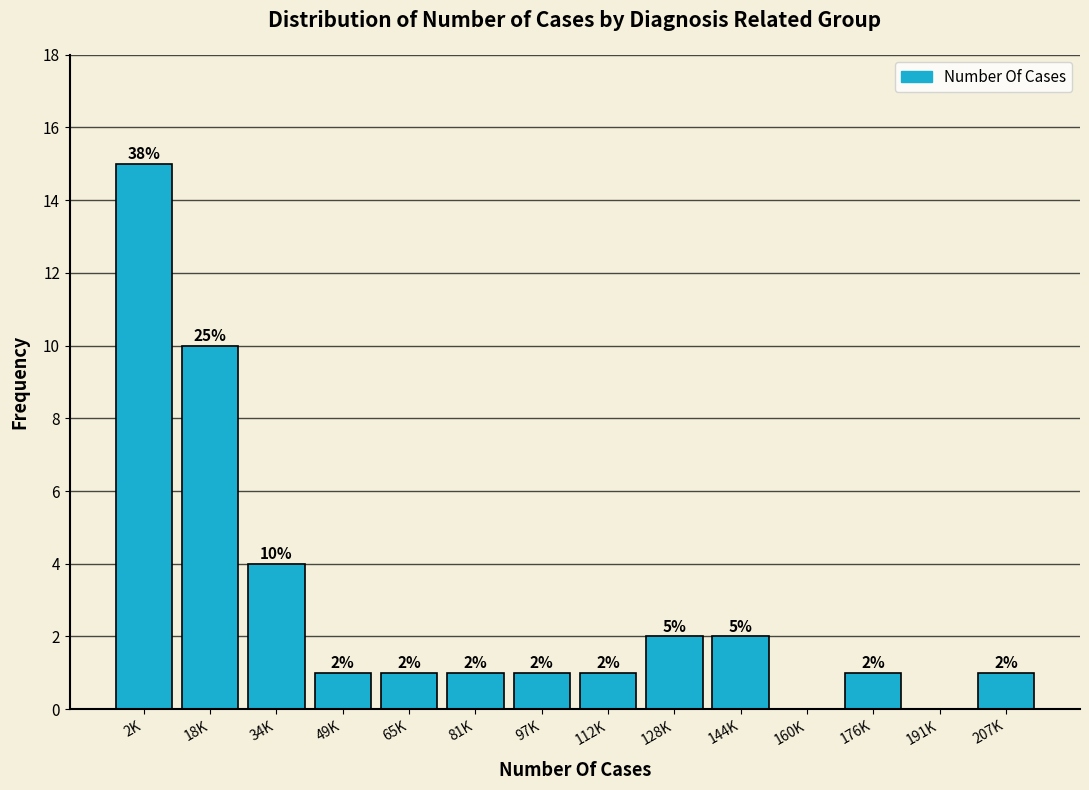

Reading left to right, list all the values displayed in this chart.

2K=15	18K=10	34K=4	49K=1	65K=1	81K=1	97K=1	112K=1	128K=2	144K=2	160K=0	176K=1	191K=0	207K=1